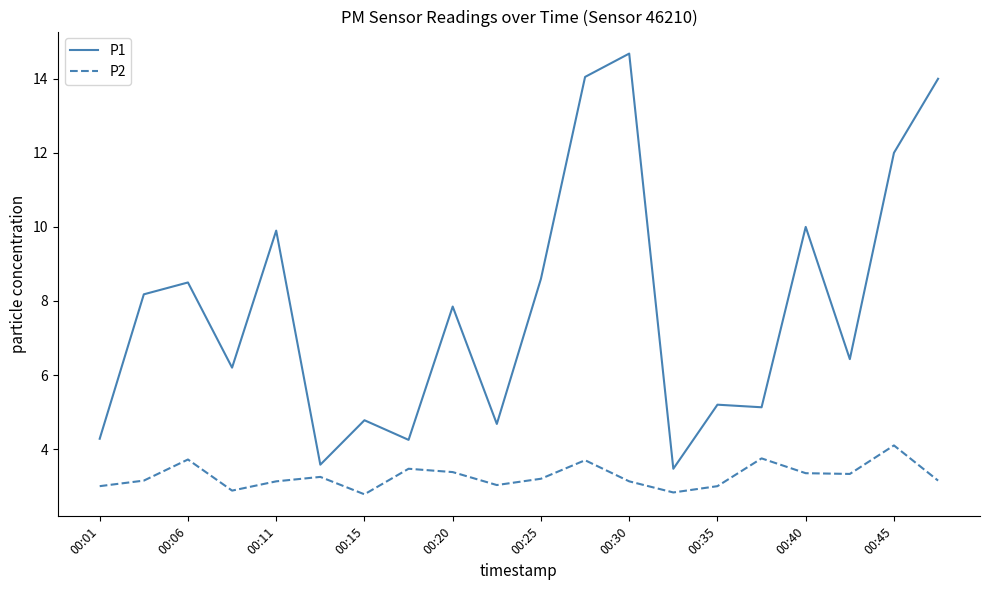

True or false: P1 and P2 cross at least once.

False